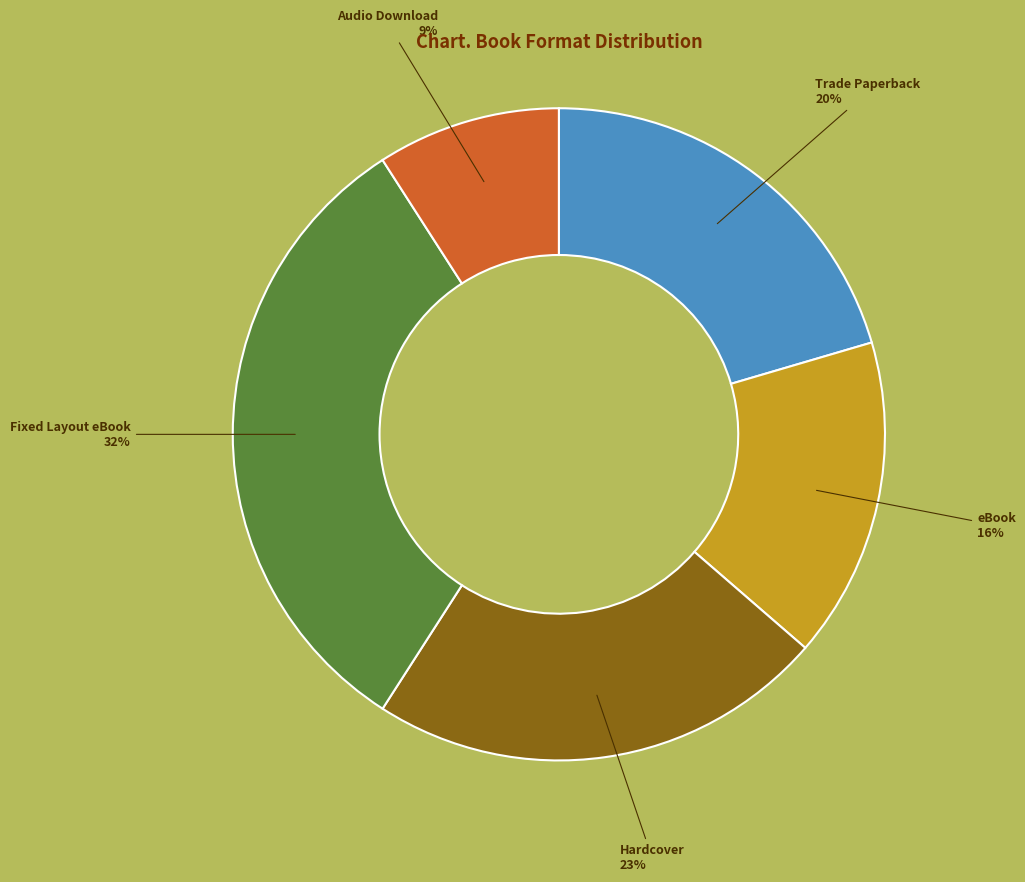

To the nearest percent, what is the difference between the largest and smallest slice percentages?

23%